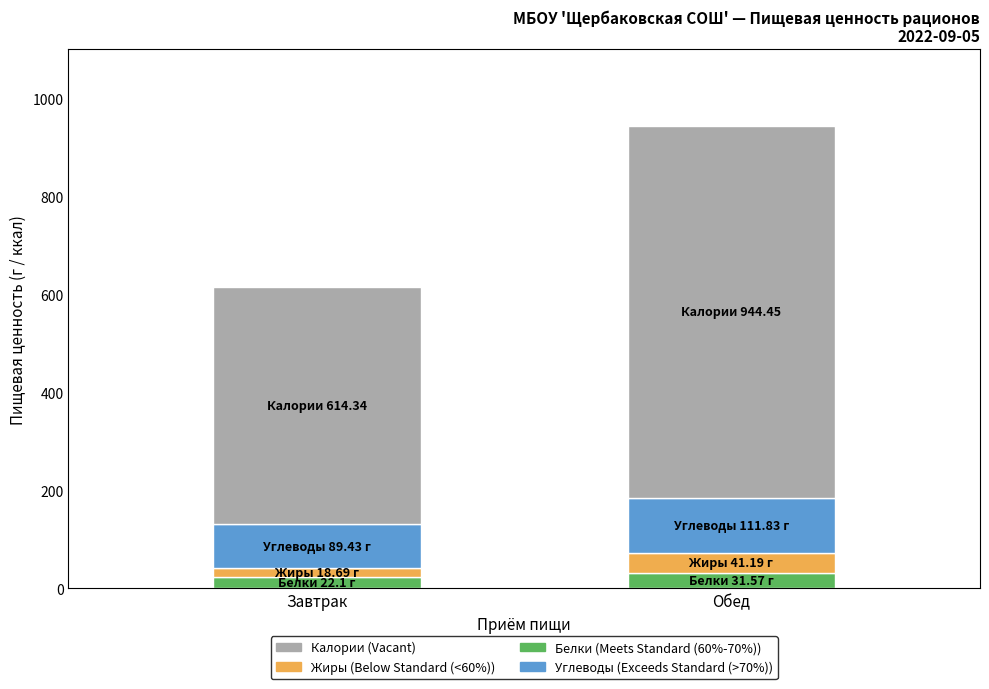

At which category is the sum across all series the highest?

Обед